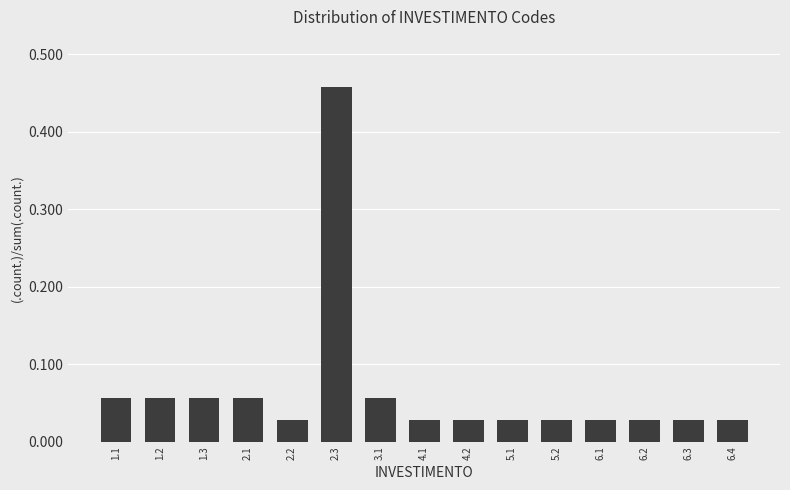

Between 6.3 and 2.1, which is larger?

2.1